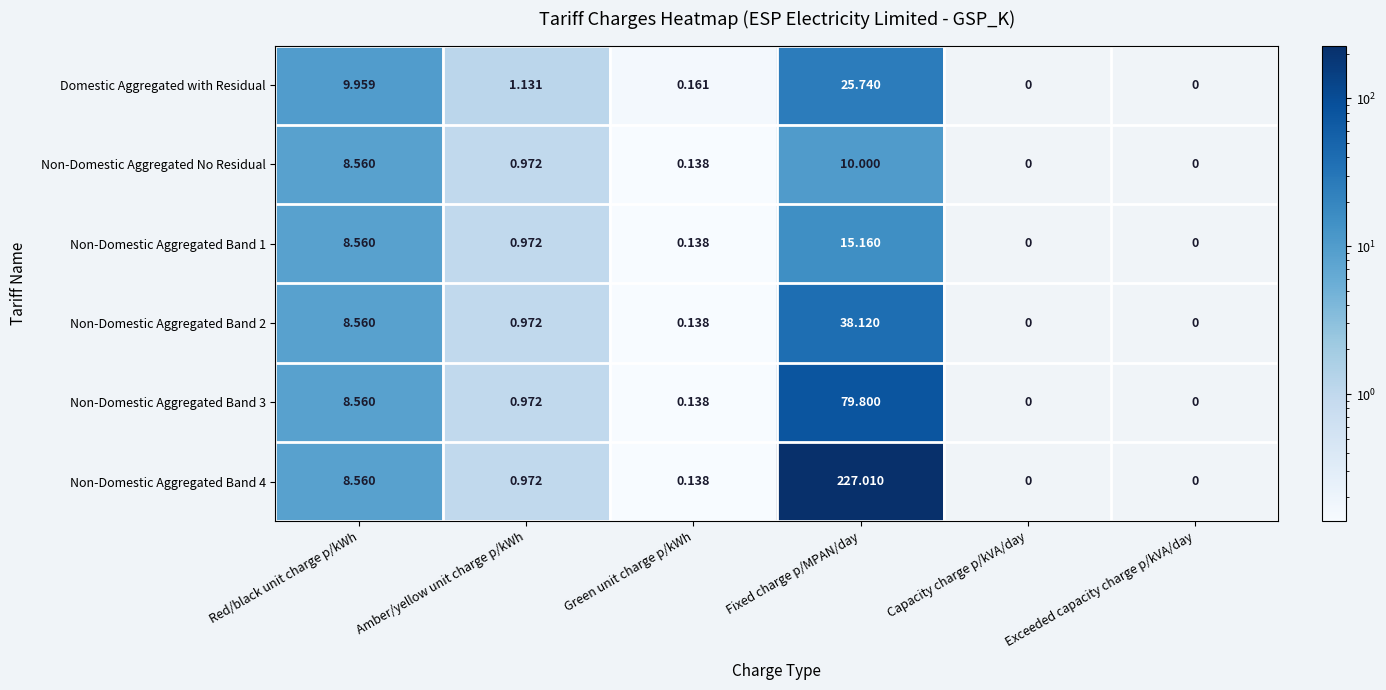

Which series changed the most between Red/black unit charge p/kWh and Amber/yellow unit charge p/kWh?

Domestic Aggregated with Residual